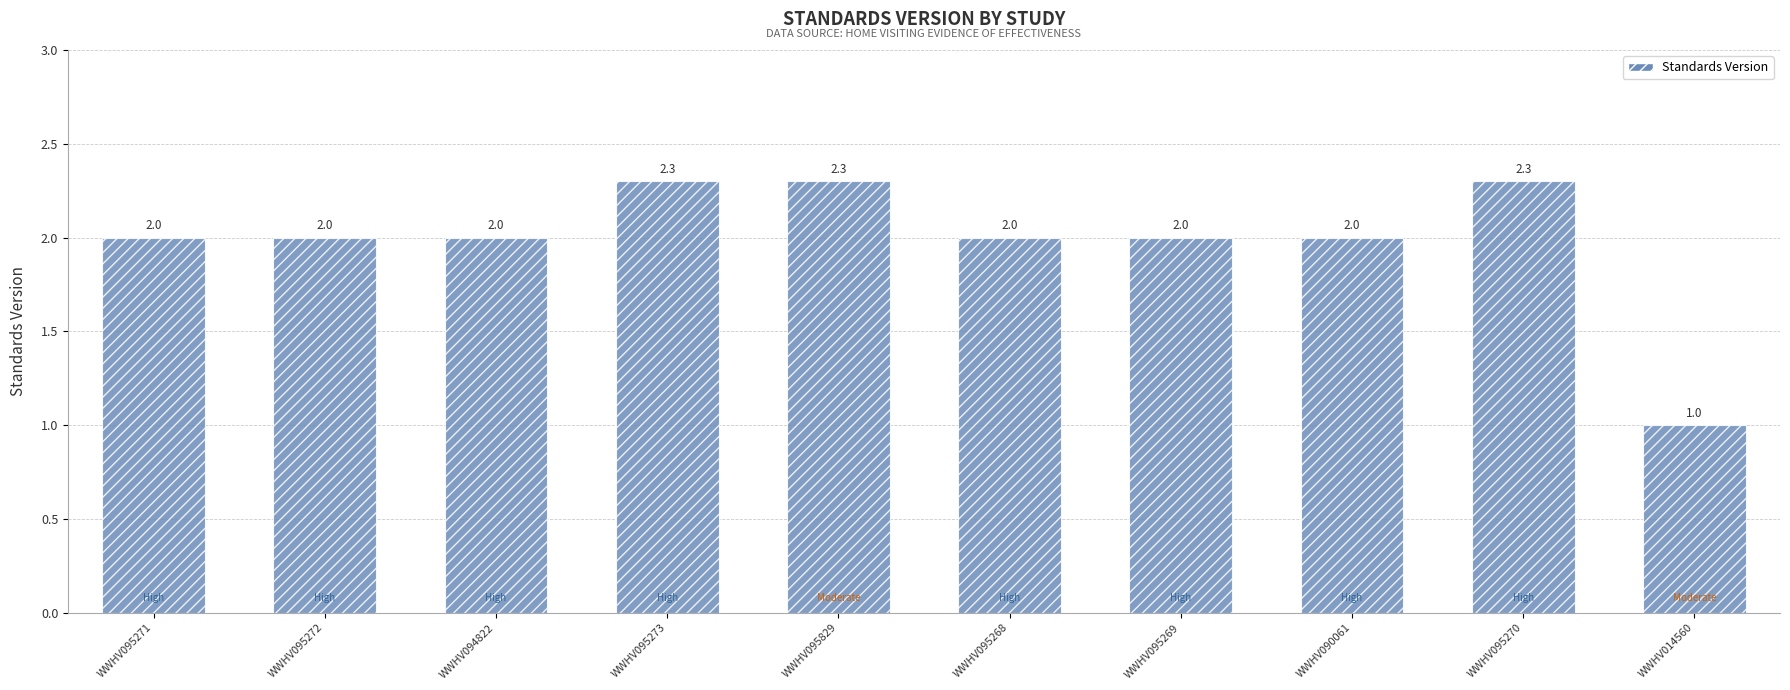

How many categories are shown in the chart?

10